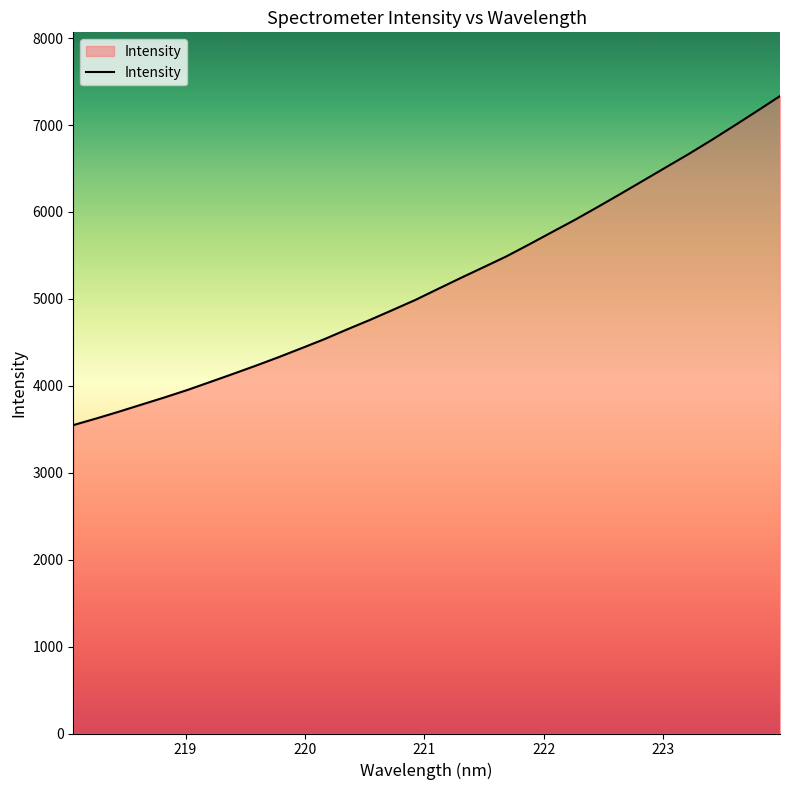

Does the chart display data point markers on the line(s)?

No